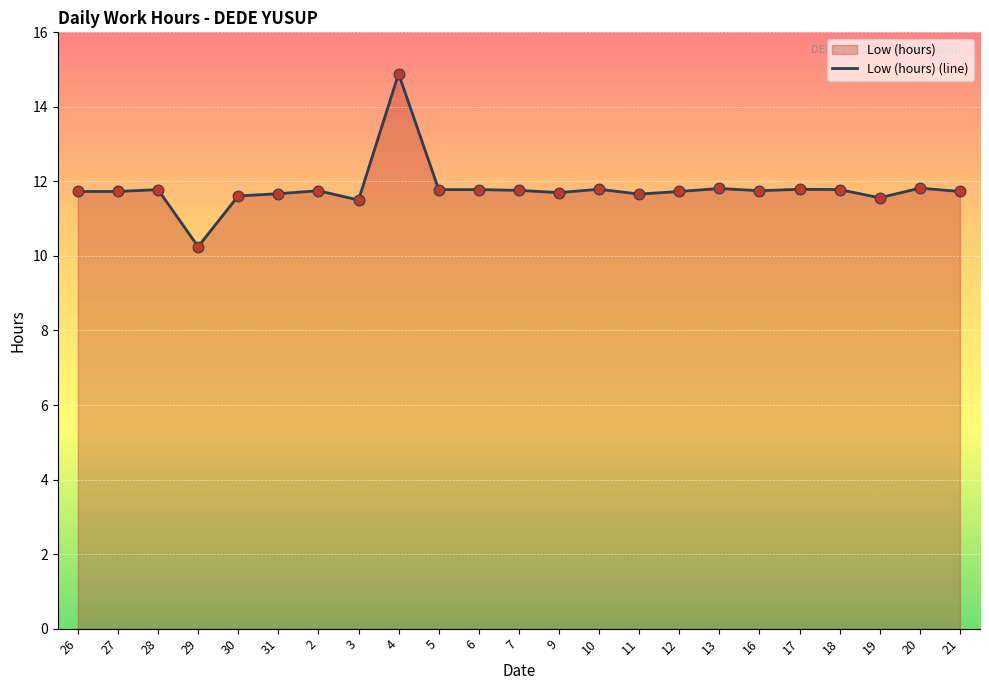

What is the change in value from 31 to 7?

+0.1